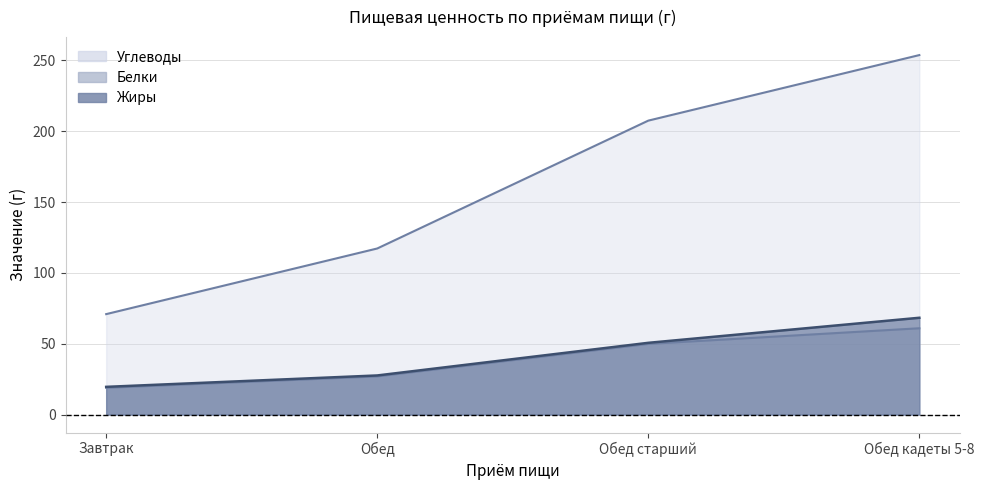

What is the difference between the second highest and minimum values in the Жиры series?

31.1